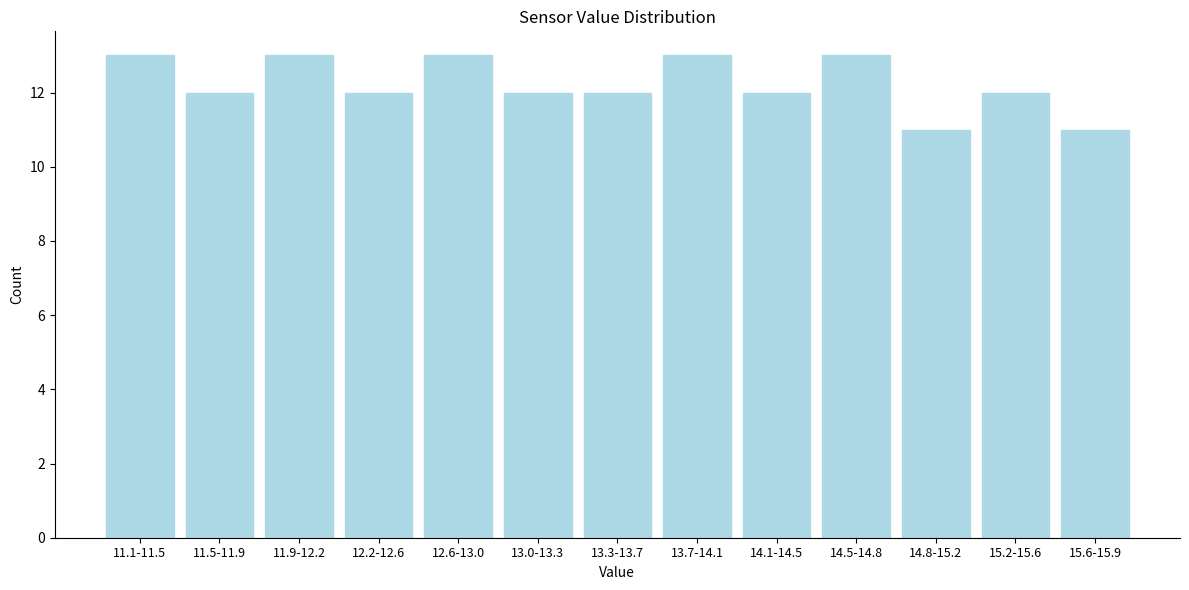

Reading left to right, list all the values displayed in this chart.

13	12	13	12	13	12	12	13	12	13	11	12	11